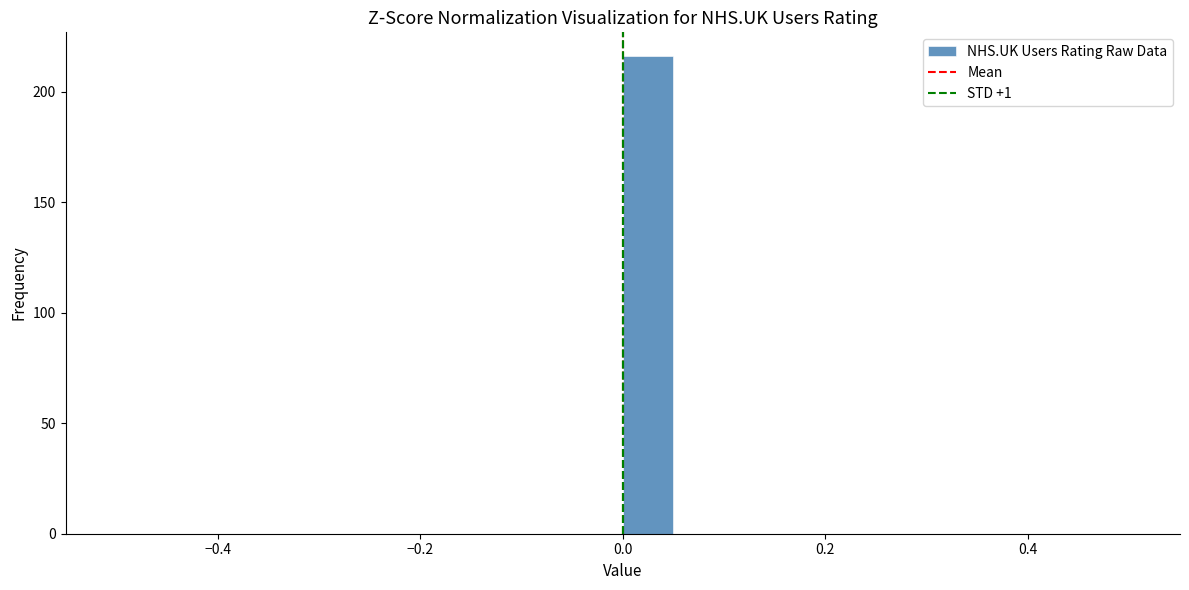

Around what value on the x-axis is the tallest bar? Give the approximate position of its centre, as read against the axis.

0.02